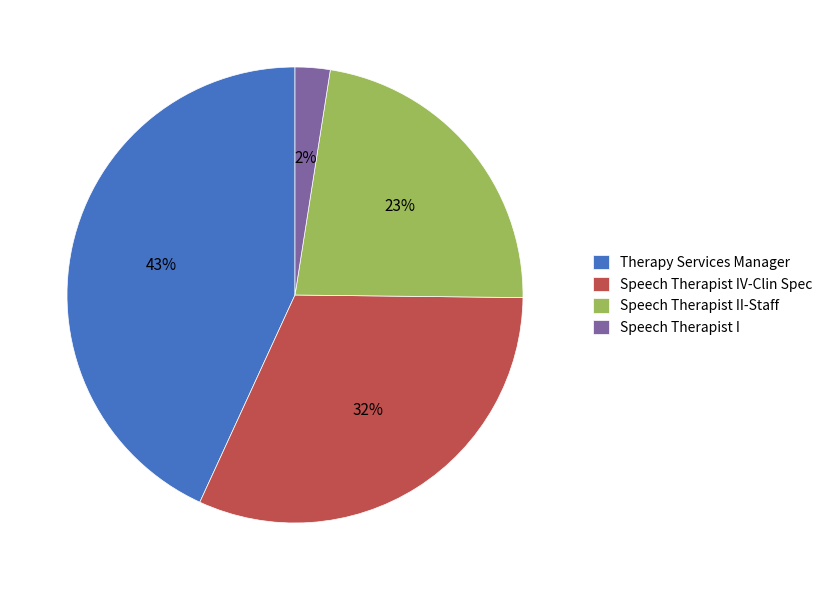

Does any single category account for the majority?

No